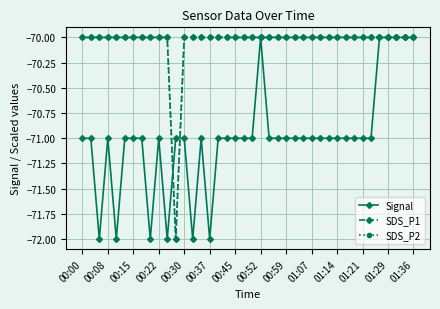

Is this an area chart (filled region under the line)?

No